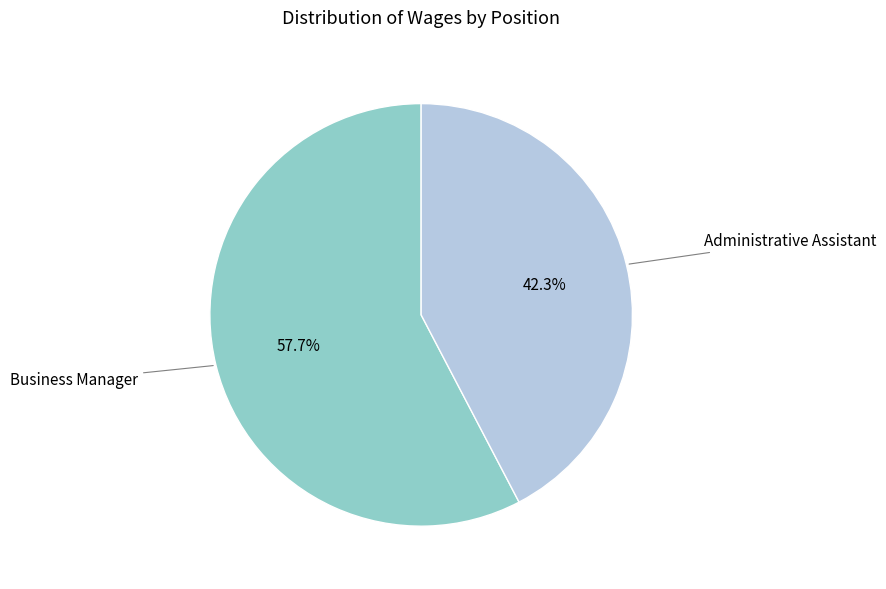

Is there any slice that represents more than half of the pie?

Yes